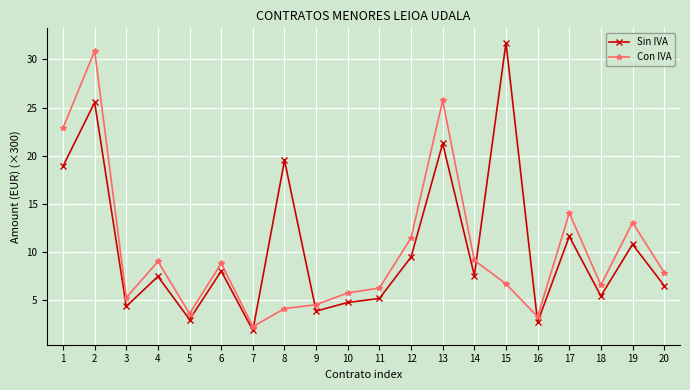

Which series ends up on top after the final intersection of Sin IVA and Con IVA?

Con IVA